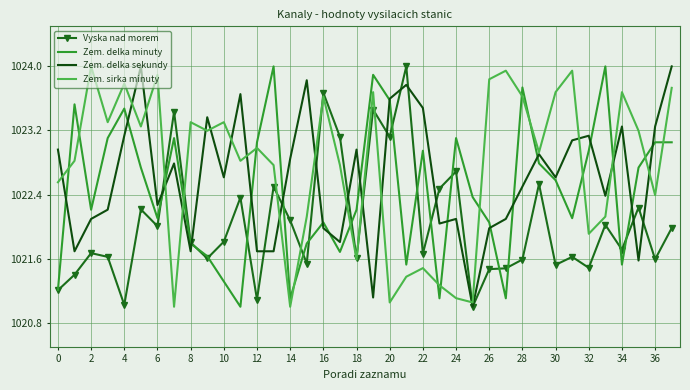

What is the maximum value for Zem. sirka minuty?

1024.0